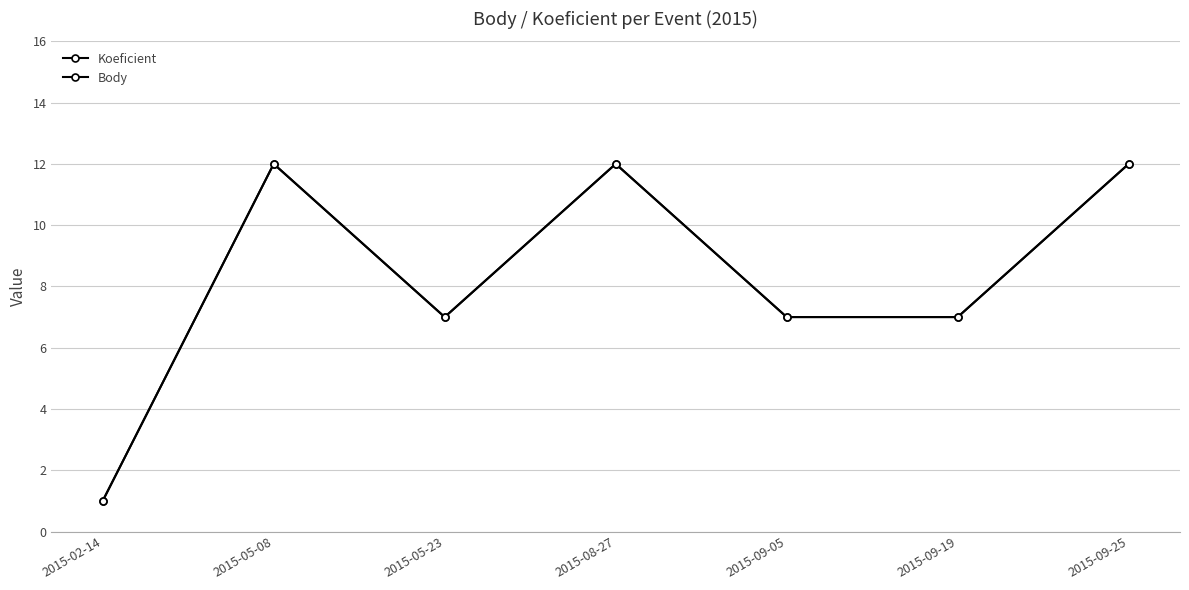

True or false: Body and Koeficient intersect in this chart.

False